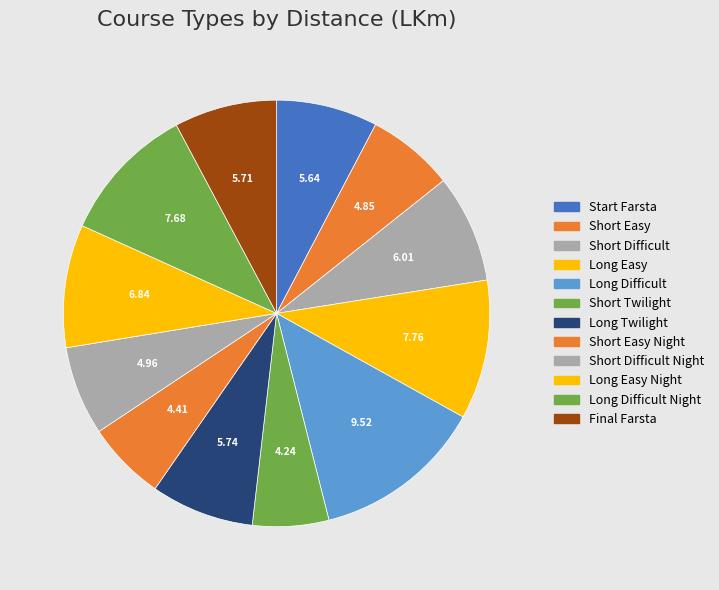

Count the number of slices in the pie.

12